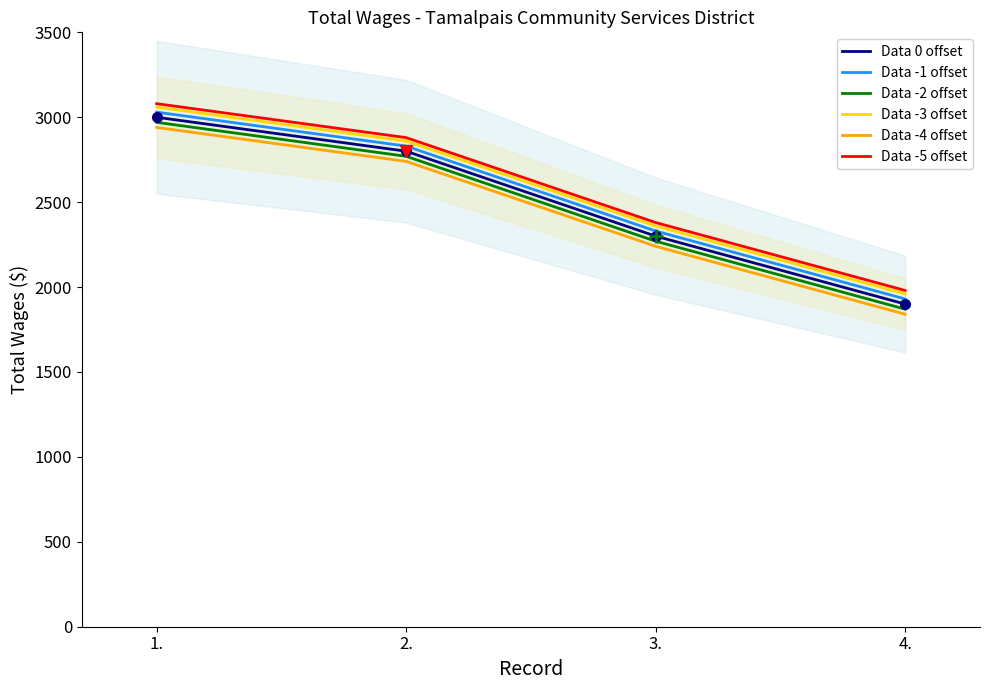

Is the value of Data -1 offset at 4. greater than the value of Data -4 offset at 4.?

Yes